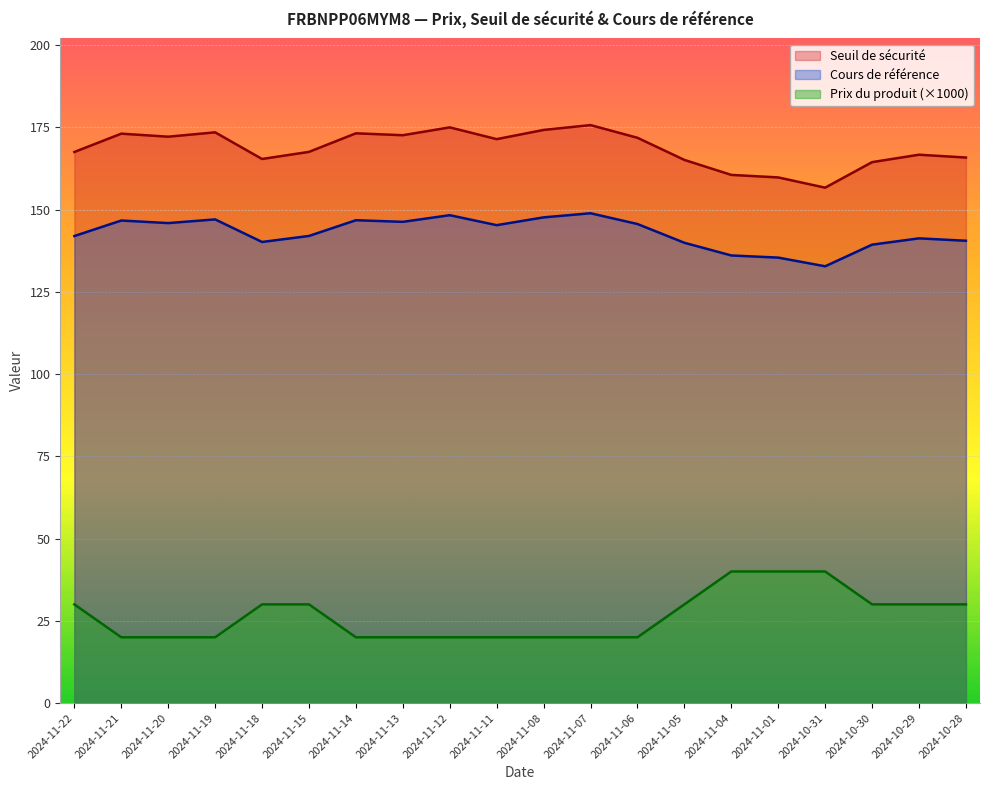

True or false: Prix du produit has a value of 20.0 at 2024-11-06.

True